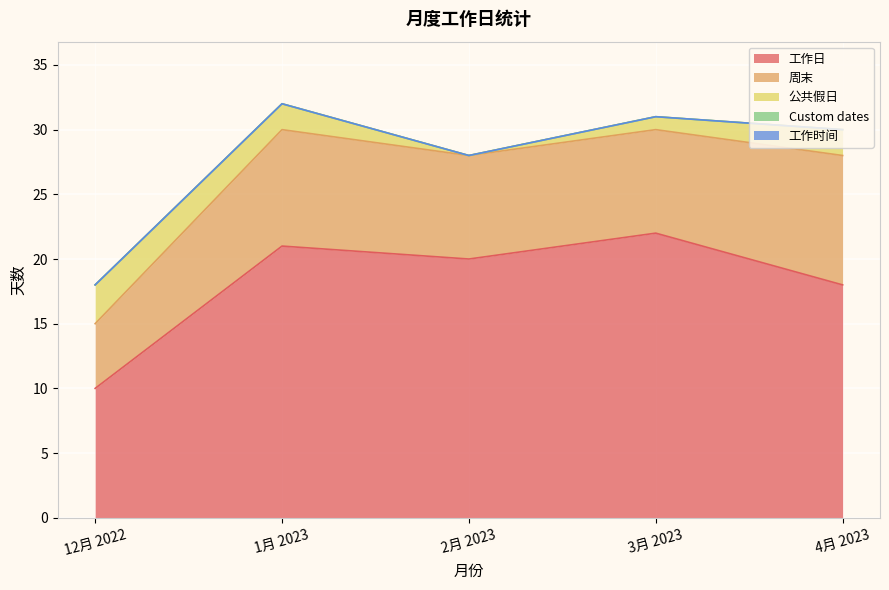

What is the difference between the highest and lowest values at 4月 2023?

18